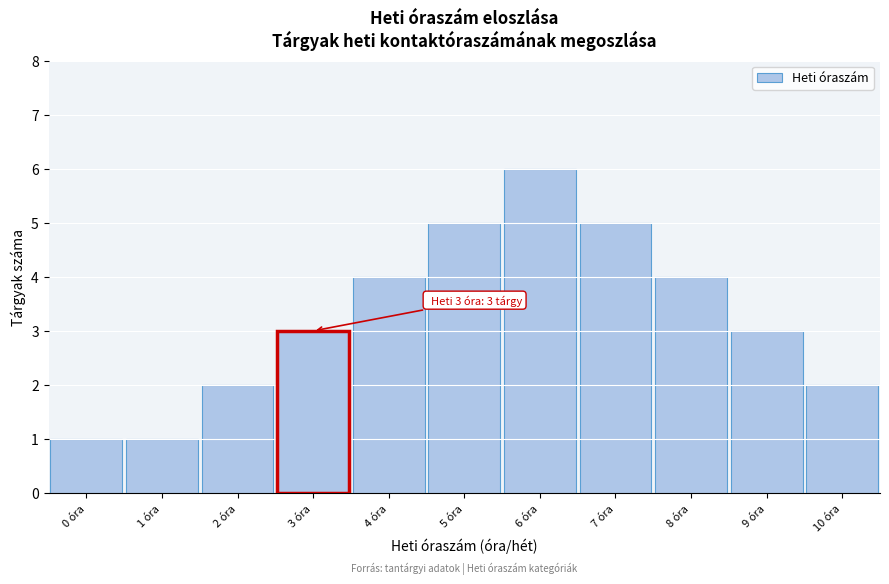

Reading right to left, transcribe all the data shown in this chart.

2	3	4	5	6	5	4	3	2	1	1